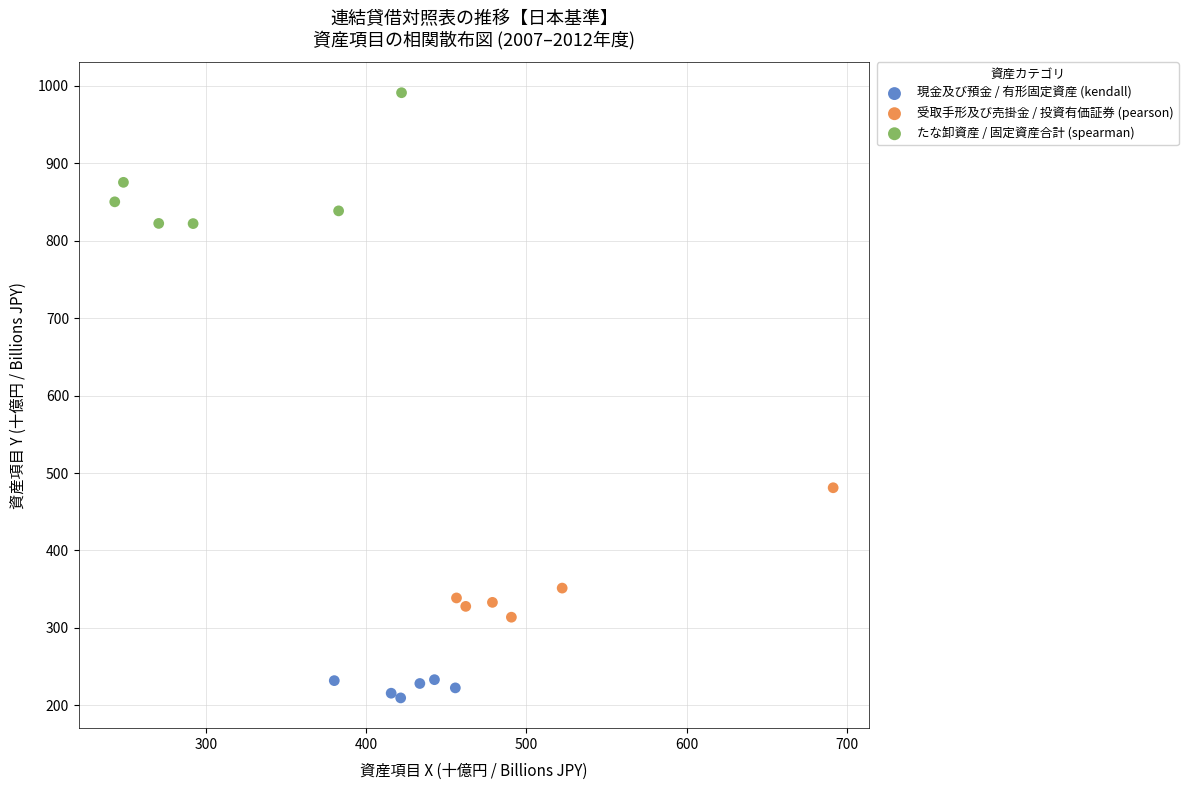

Which series reaches the maximum Y coordinate?

たな卸資産 / 固定資産合計 (spearman)